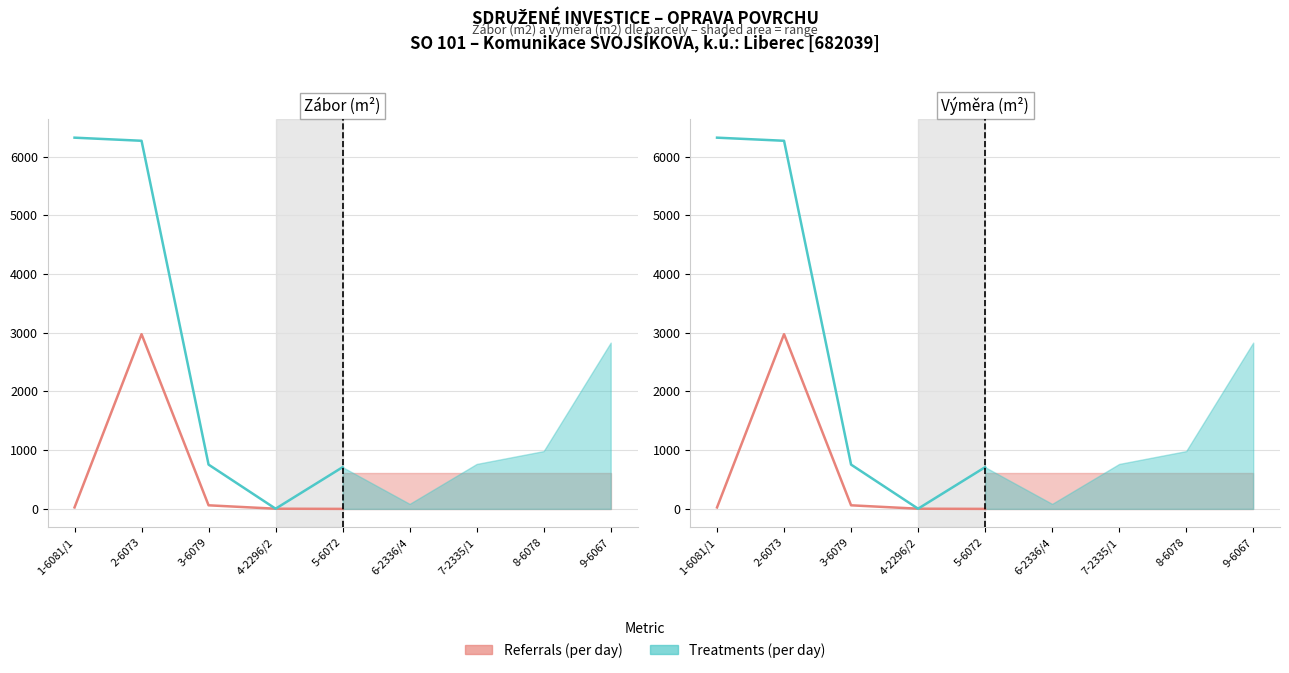

What is the difference between the maximum and second lowest values in the Referrals (zábor trvalý) series?

2975